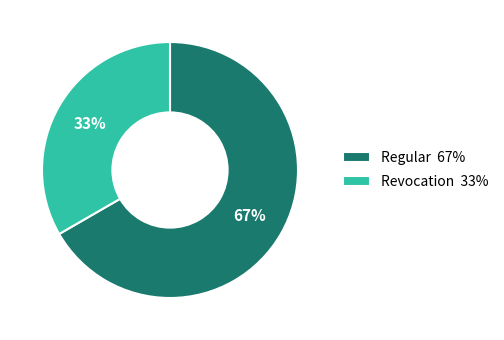

Is there a majority slice in this chart?

Yes